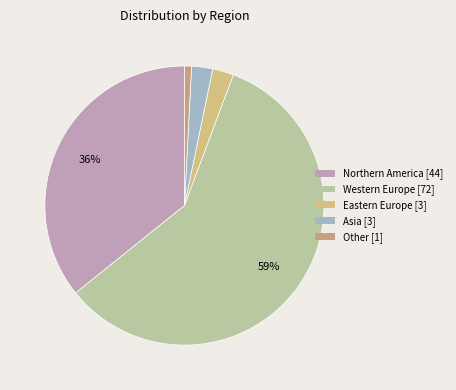

Which category has the biggest portion of the pie?

Western Europe [72]